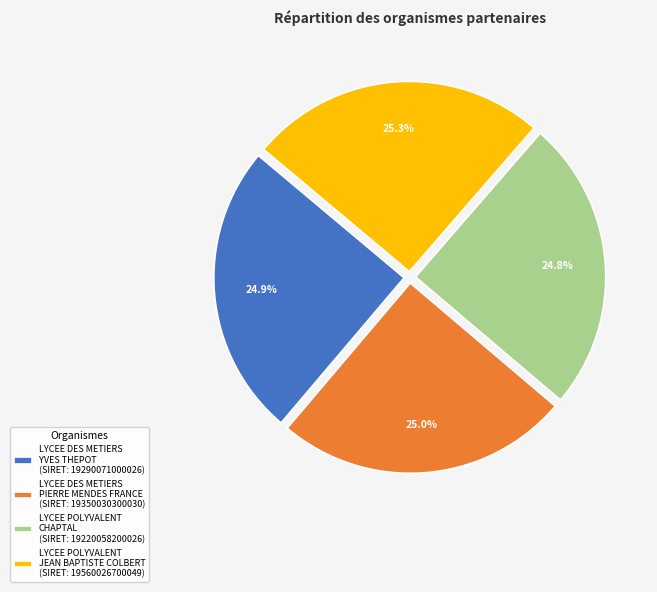

How much of the chart is everything except LYCEE POLYVALENT CHAPTAL (SIRET: 19220058200026)?

75.2%